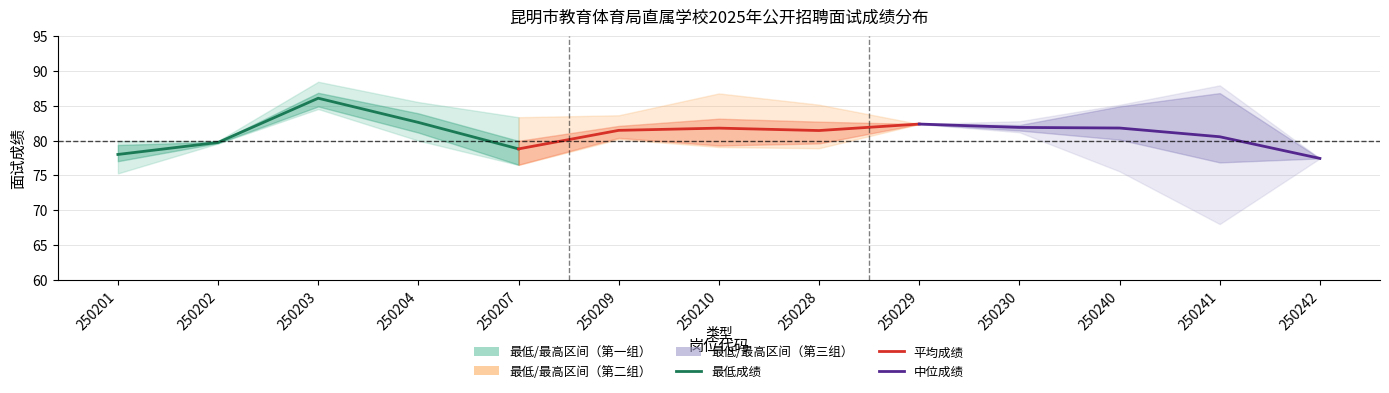

Between which two adjacent categories do 平均成绩 and 最低成绩 first intersect?

250202 and 250203